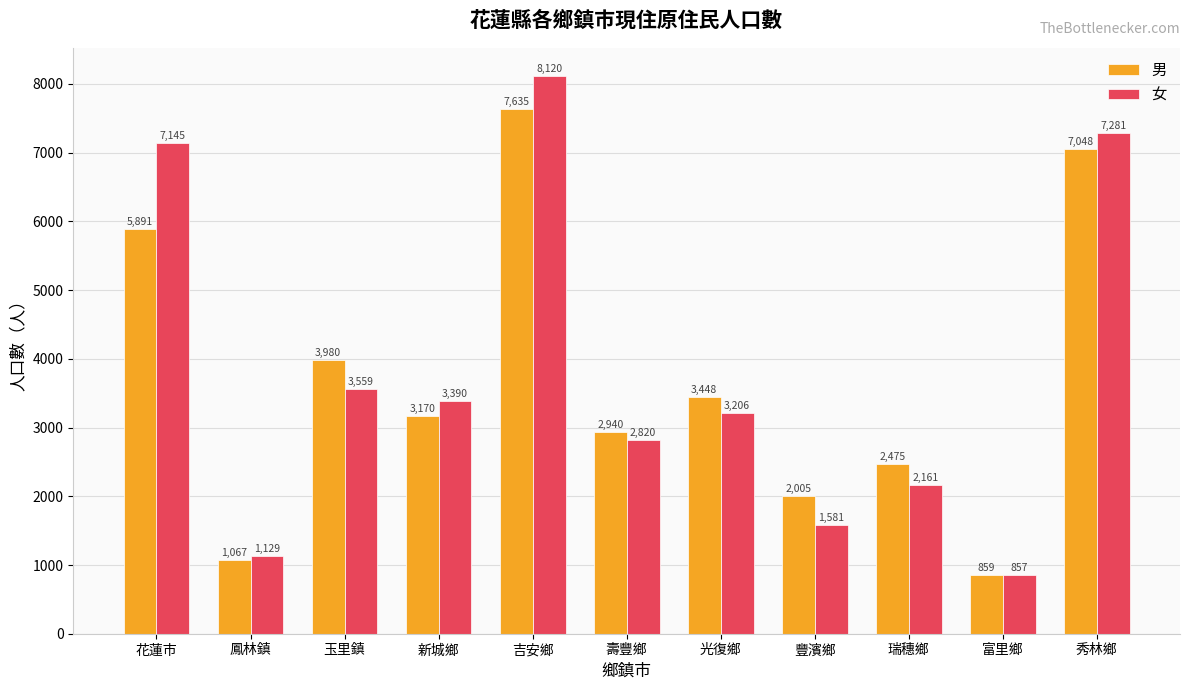

What is the difference between the second highest and second lowest values in the 男 series?

5981